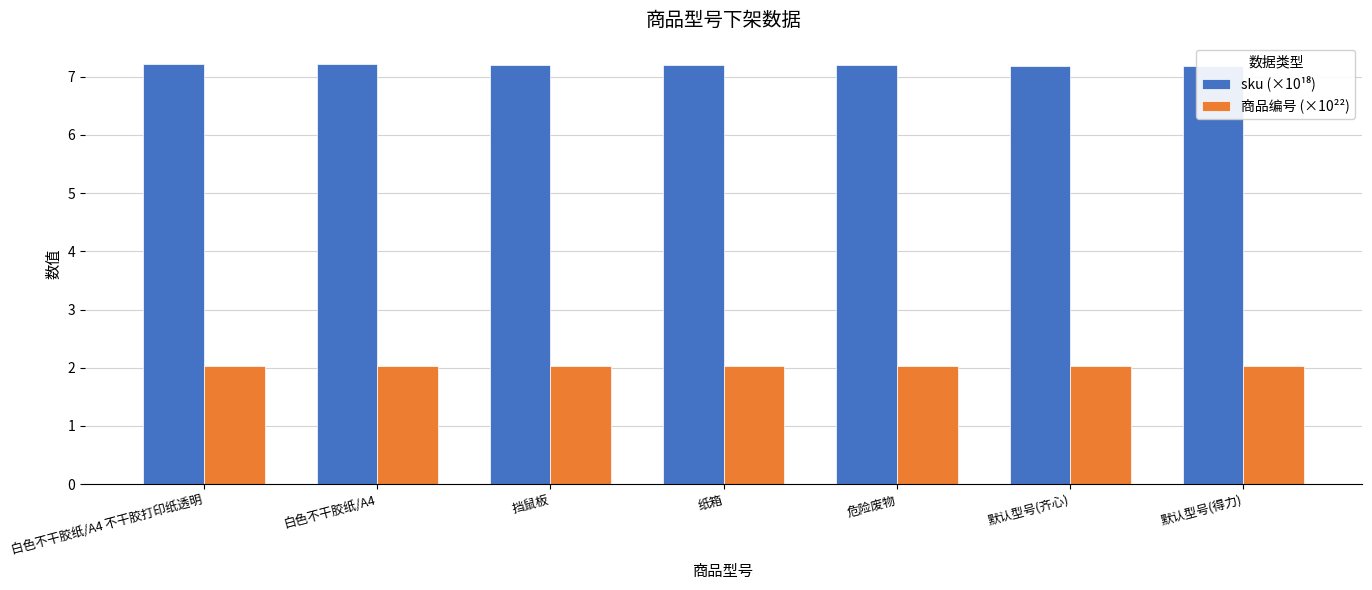

True or false: 商品编号 (×10²²) has a value of 2.0 at 白色不干胶纸/A4.

True